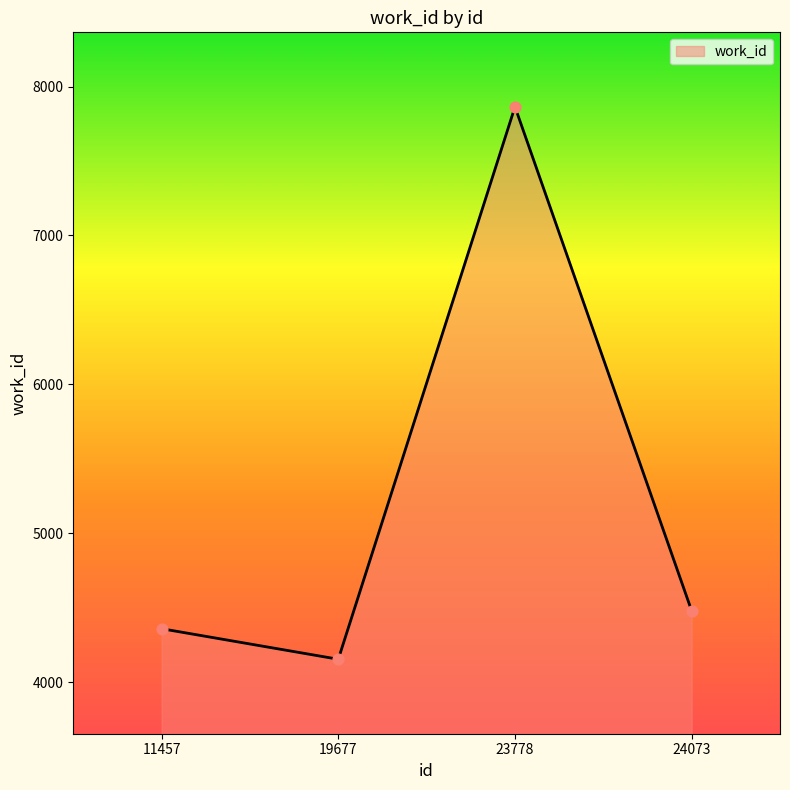

Which has a higher value, 11457 or 23778?

23778